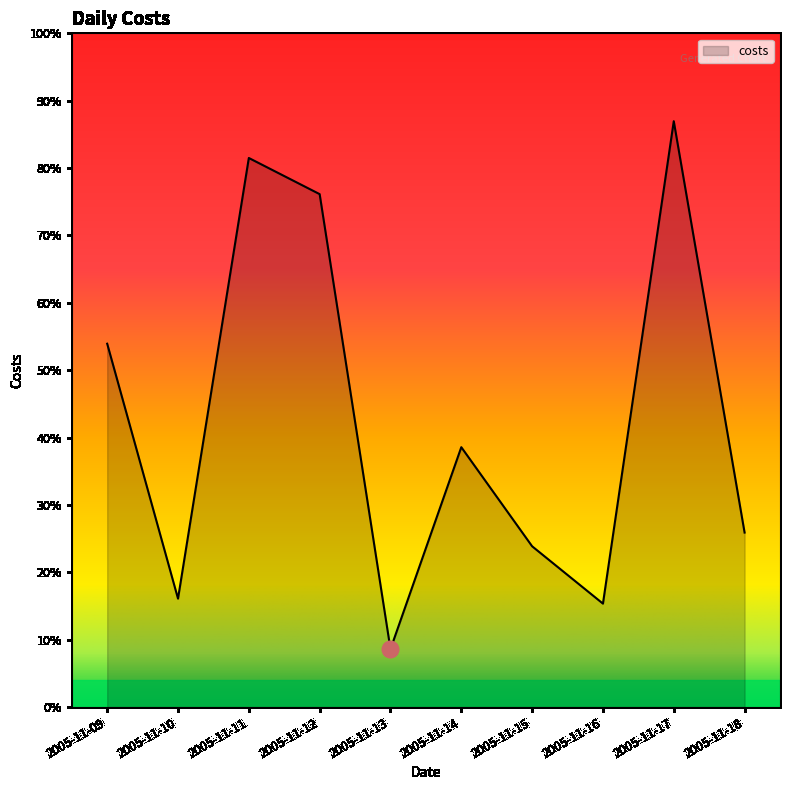

List the labels in order of value, smallest first.

2005-11-13, 2005-11-16, 2005-11-10, 2005-11-15, 2005-11-18, 2005-11-14, 2005-11-09, 2005-11-12, 2005-11-11, 2005-11-17